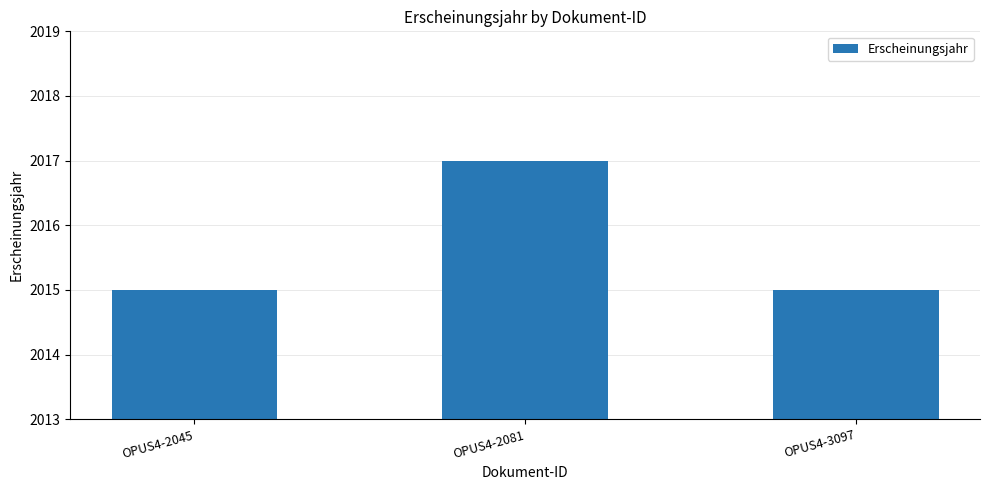

How many bars are there in total?

3